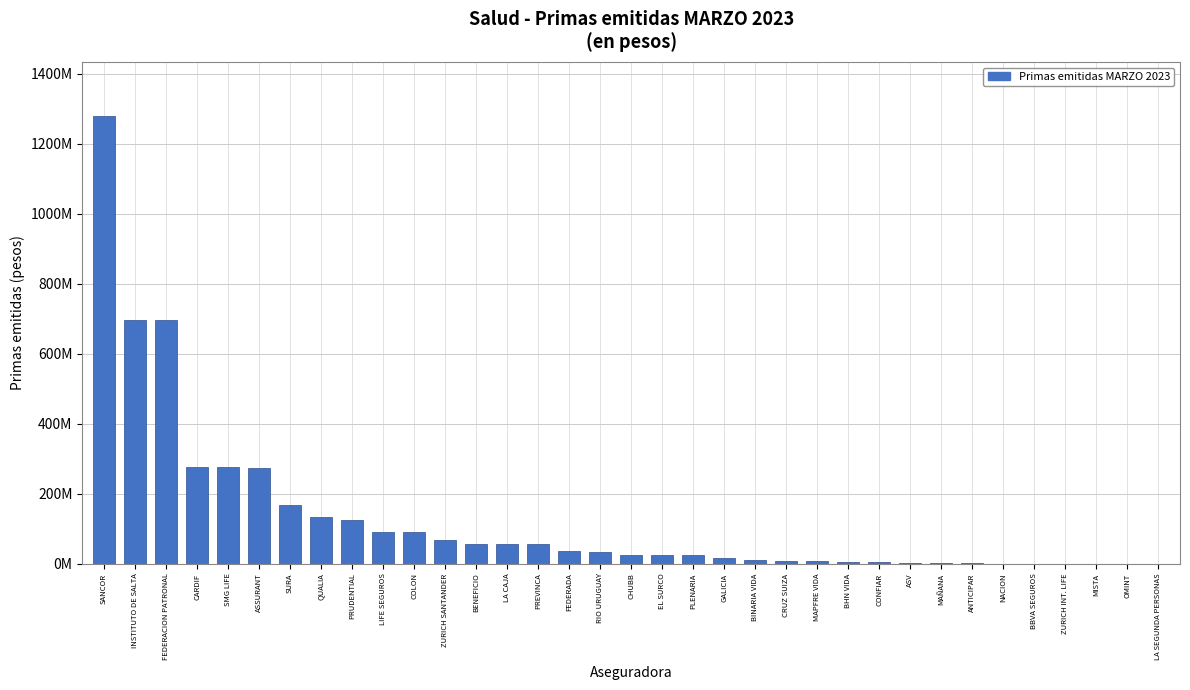

Are the bars horizontal?

No